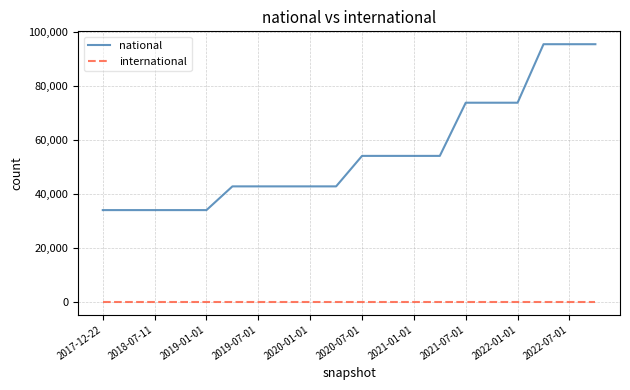

List the series in order of their peak value, lowest first.

international, national